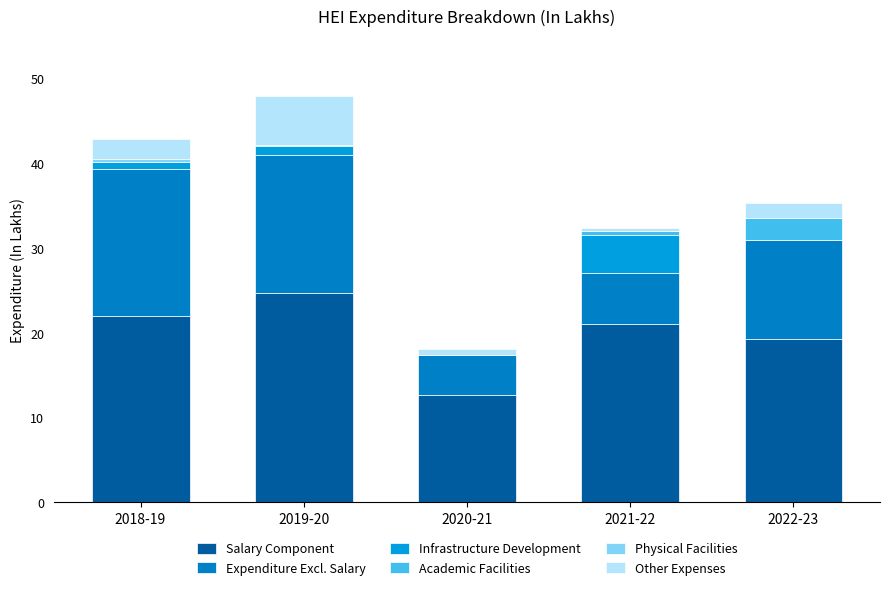

What is the sum of all Salary Component values?

99.8